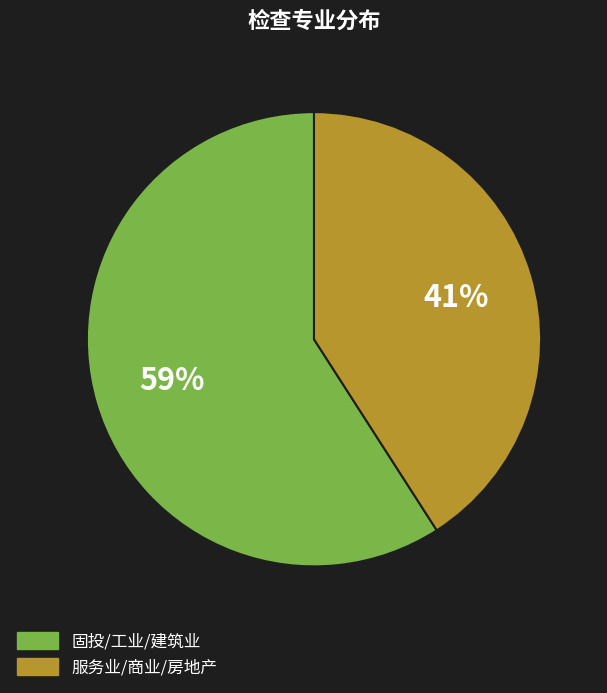

To the nearest percent, what is the difference between the largest and smallest slice percentages?

18%